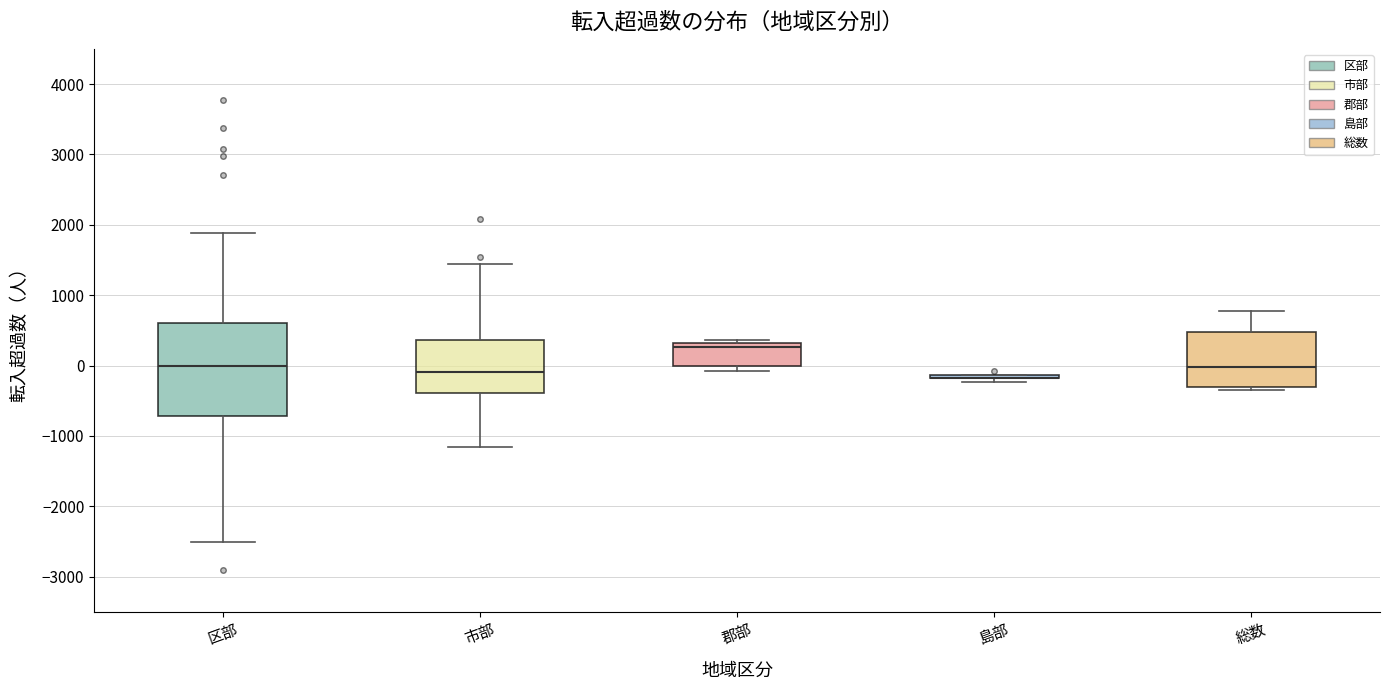

Comparing the boxes themselves (not the whiskers), which one is the tallest?

区部